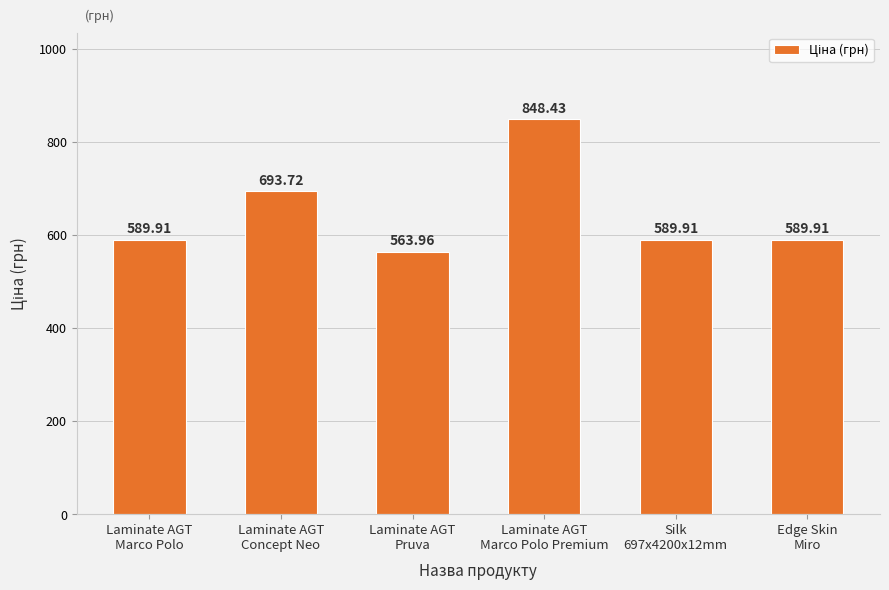

How many data points are less than 589?

1